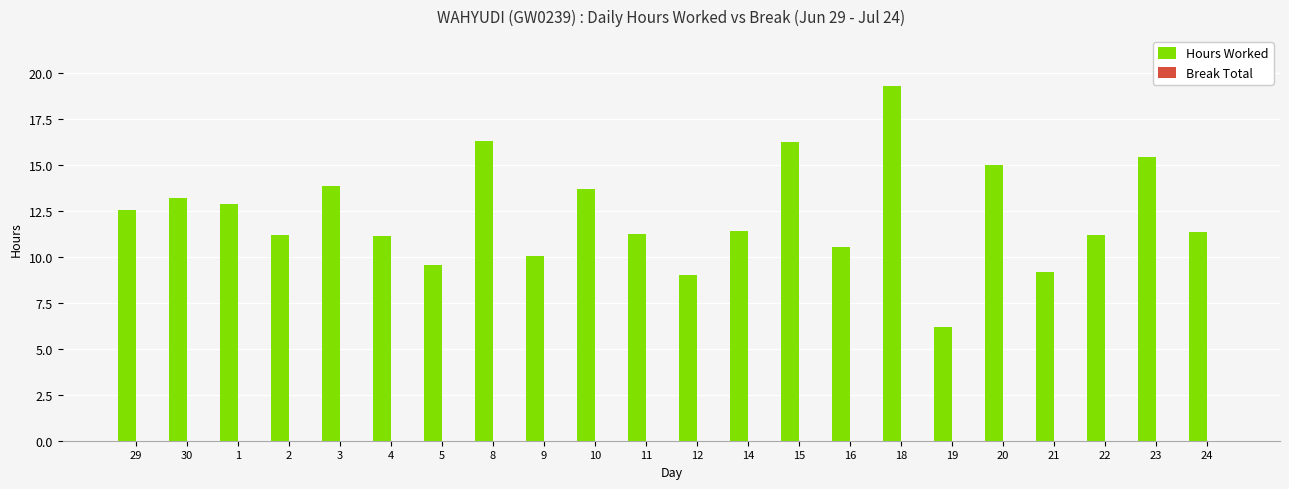

Between 15 and 3, which is larger?

15